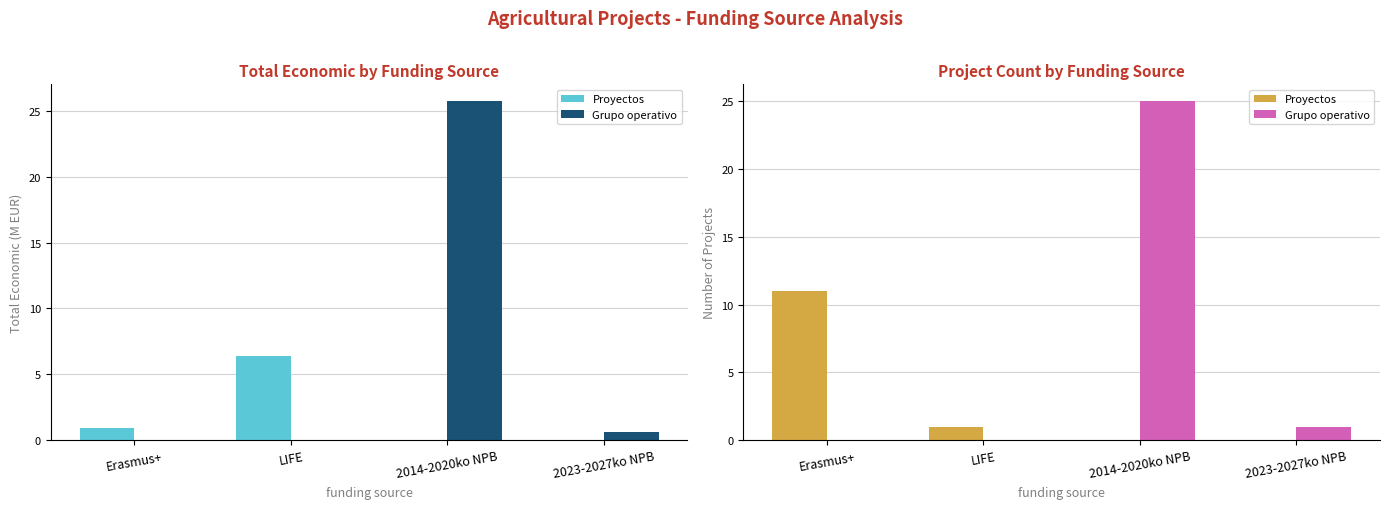

What is the greatest value displayed?

25